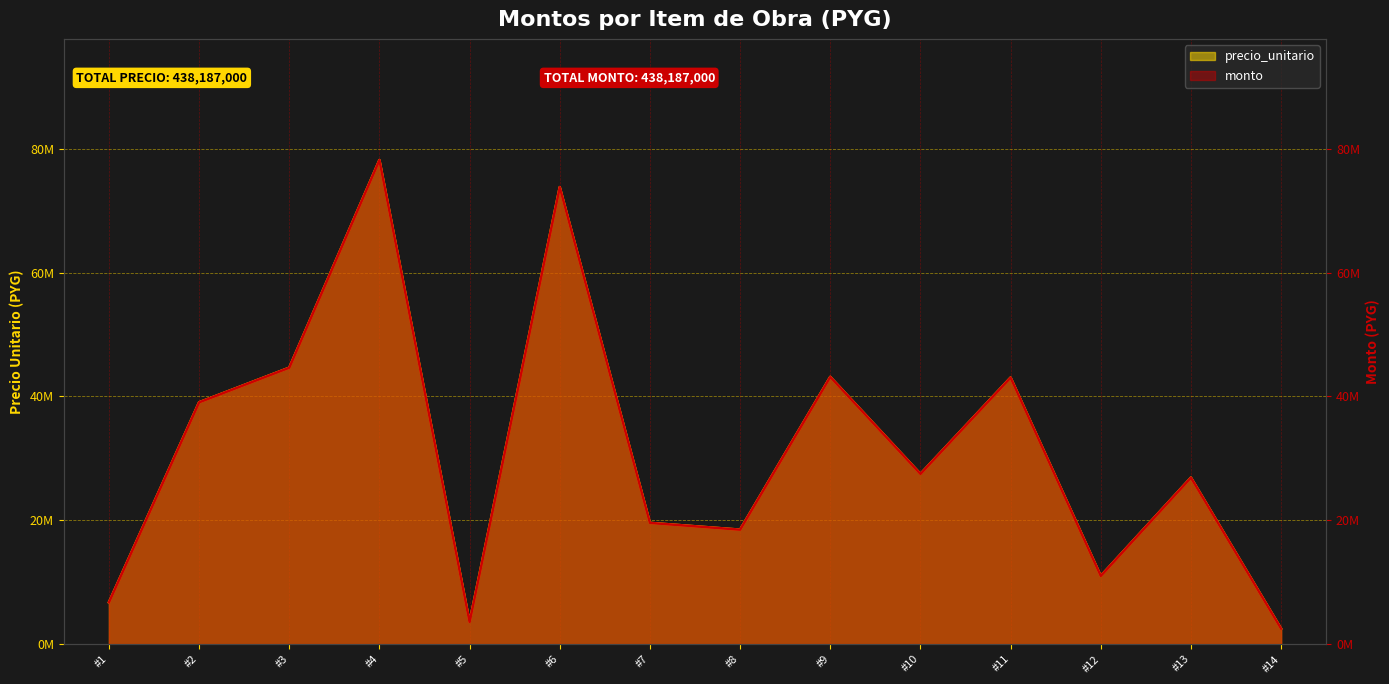

What is the difference between the monto values at #13 and #10?

597600